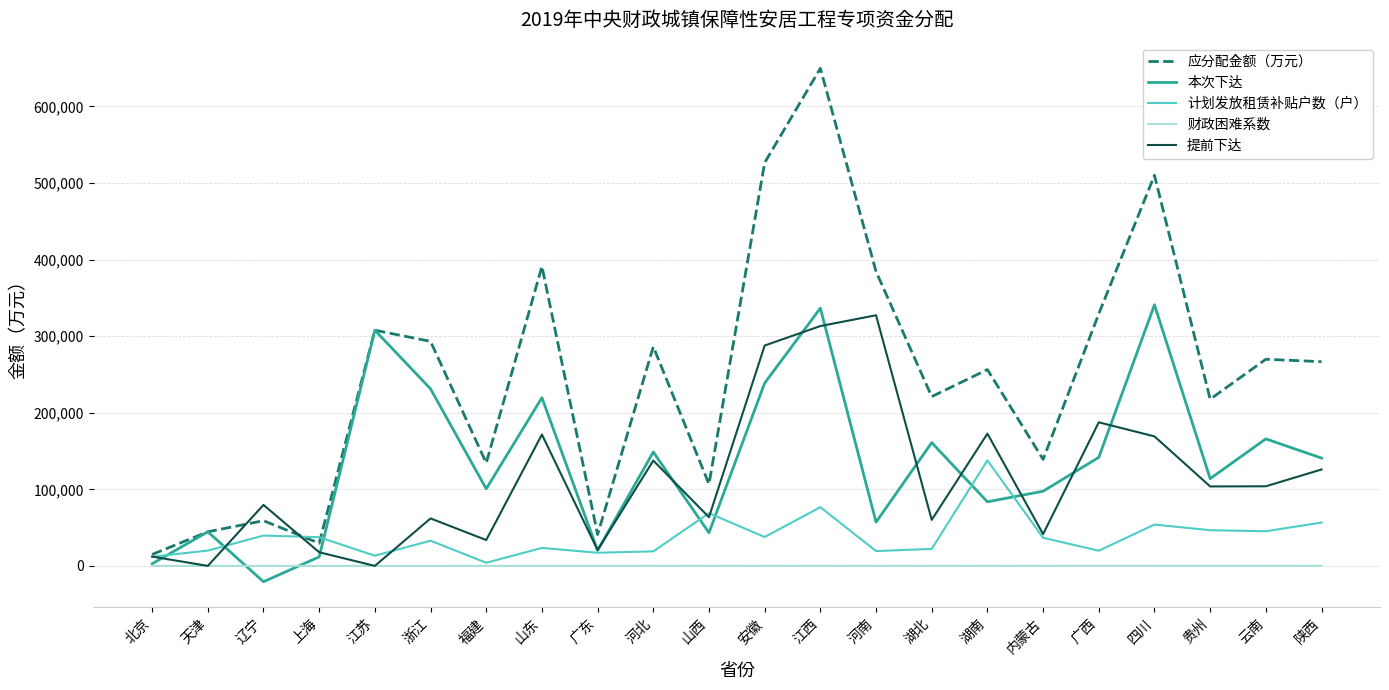

Which series has the widest spread of values?

应分配金额（万元）